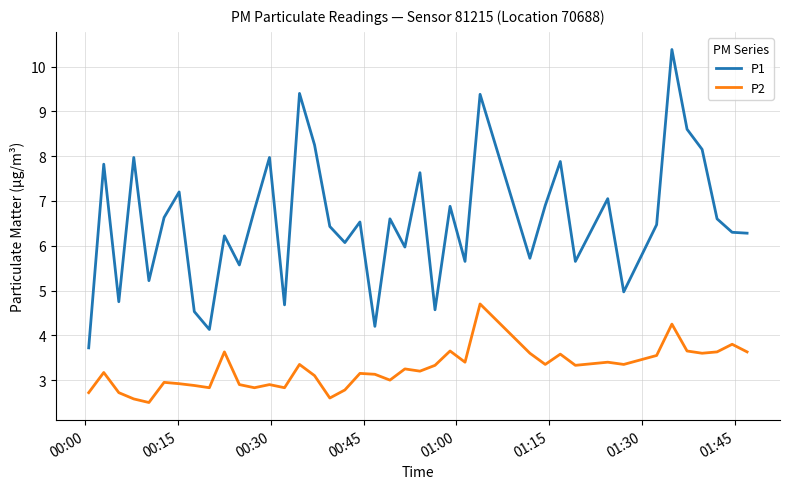

Rank the series by their average value, from highest to lowest.

P1, P2